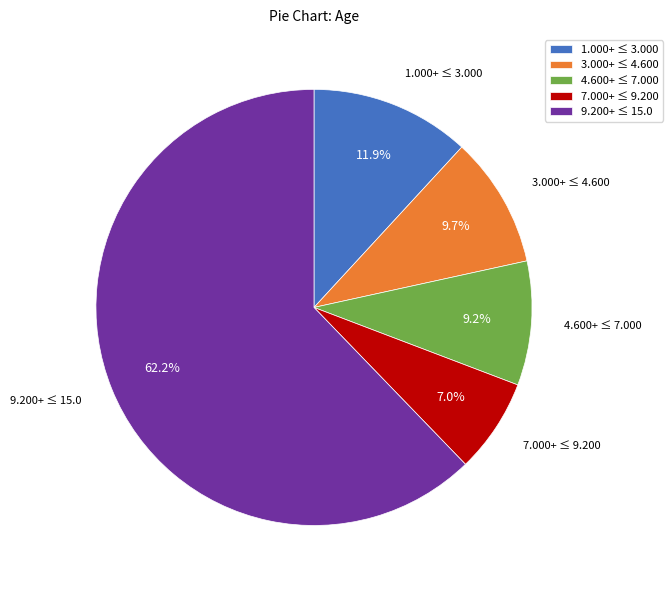

Which has a higher value, 4.600+ ≤ 7.000 or 9.200+ ≤ 15.0?

9.200+ ≤ 15.0